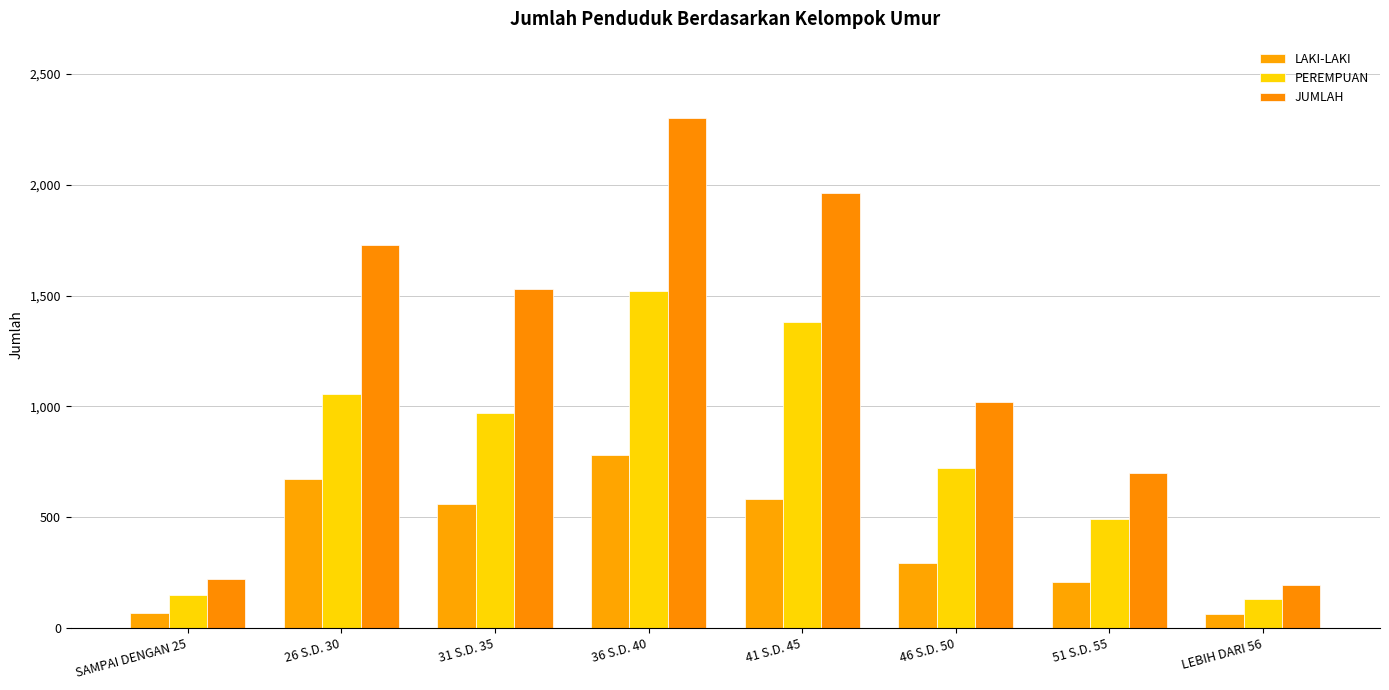

The value of PEREMPUAN at 41 S.D. 45 is 1379. True or false?

True